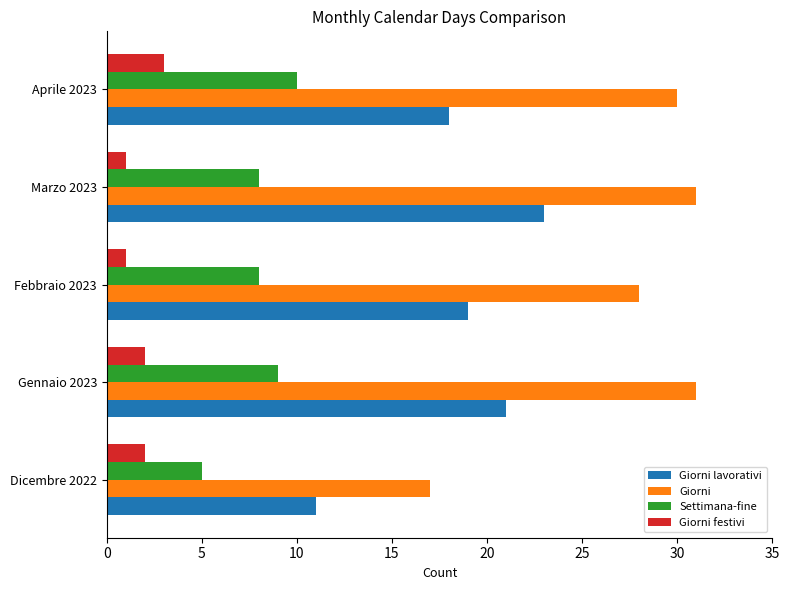

At which label is Giorni closest to 24?

Febbraio 2023